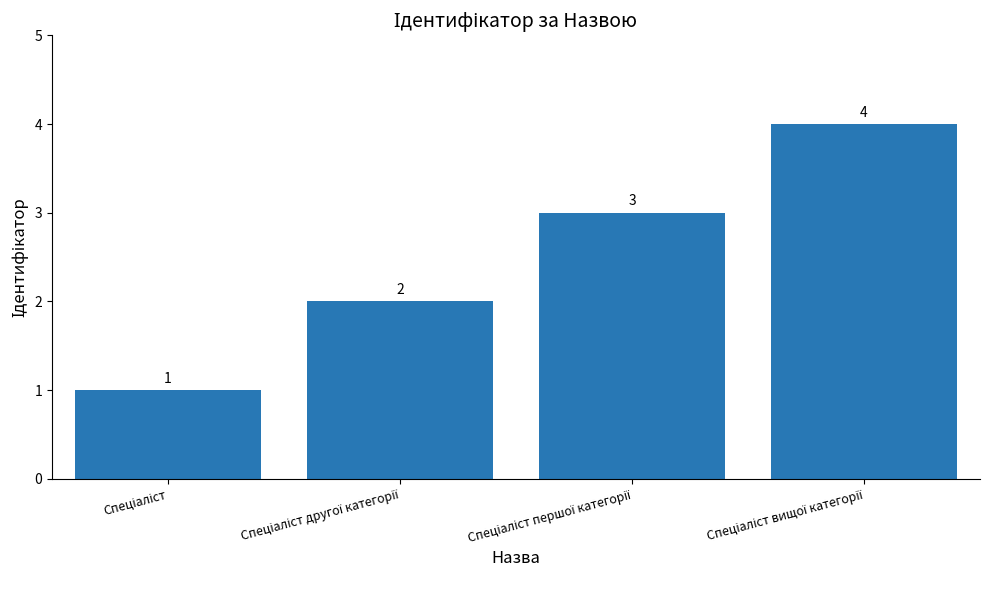

How many values are between 2 and 4?

3